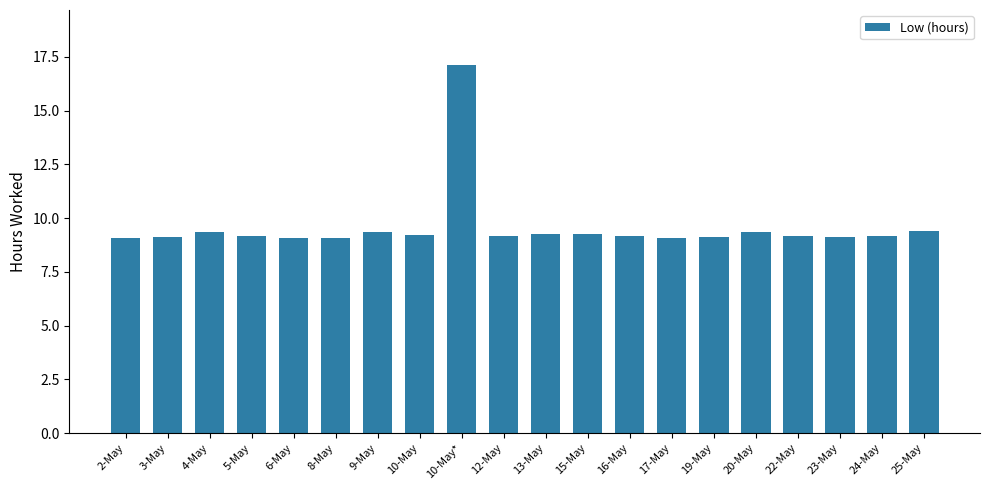

Which category has the highest value across all series?

10-May*